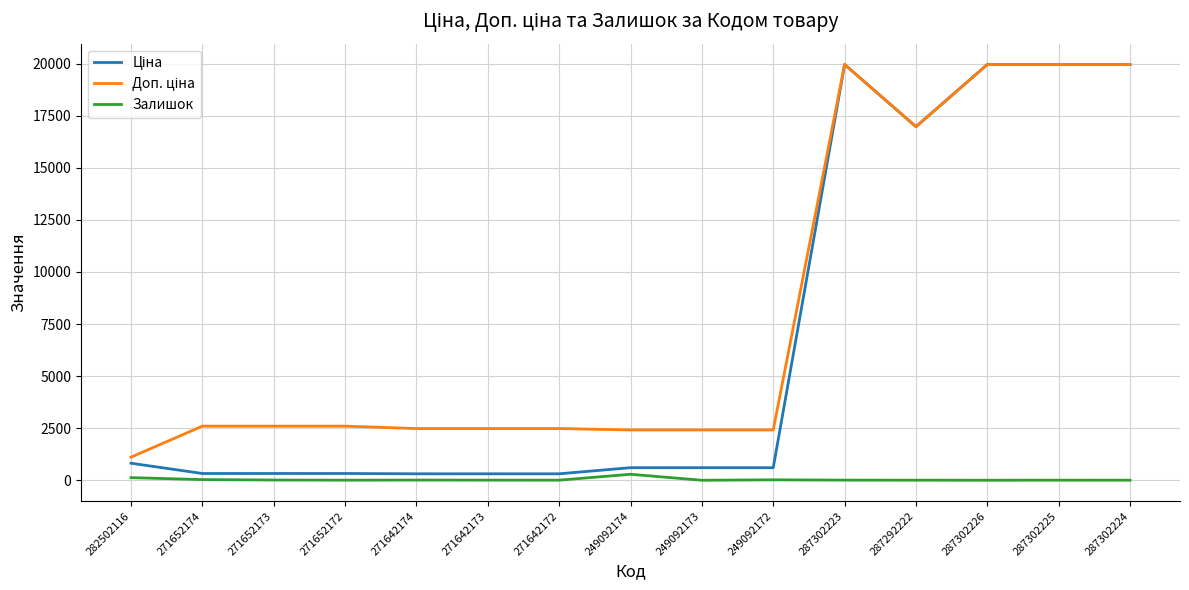

Is it true that Залишок equals 21.0 at 249092172?

True